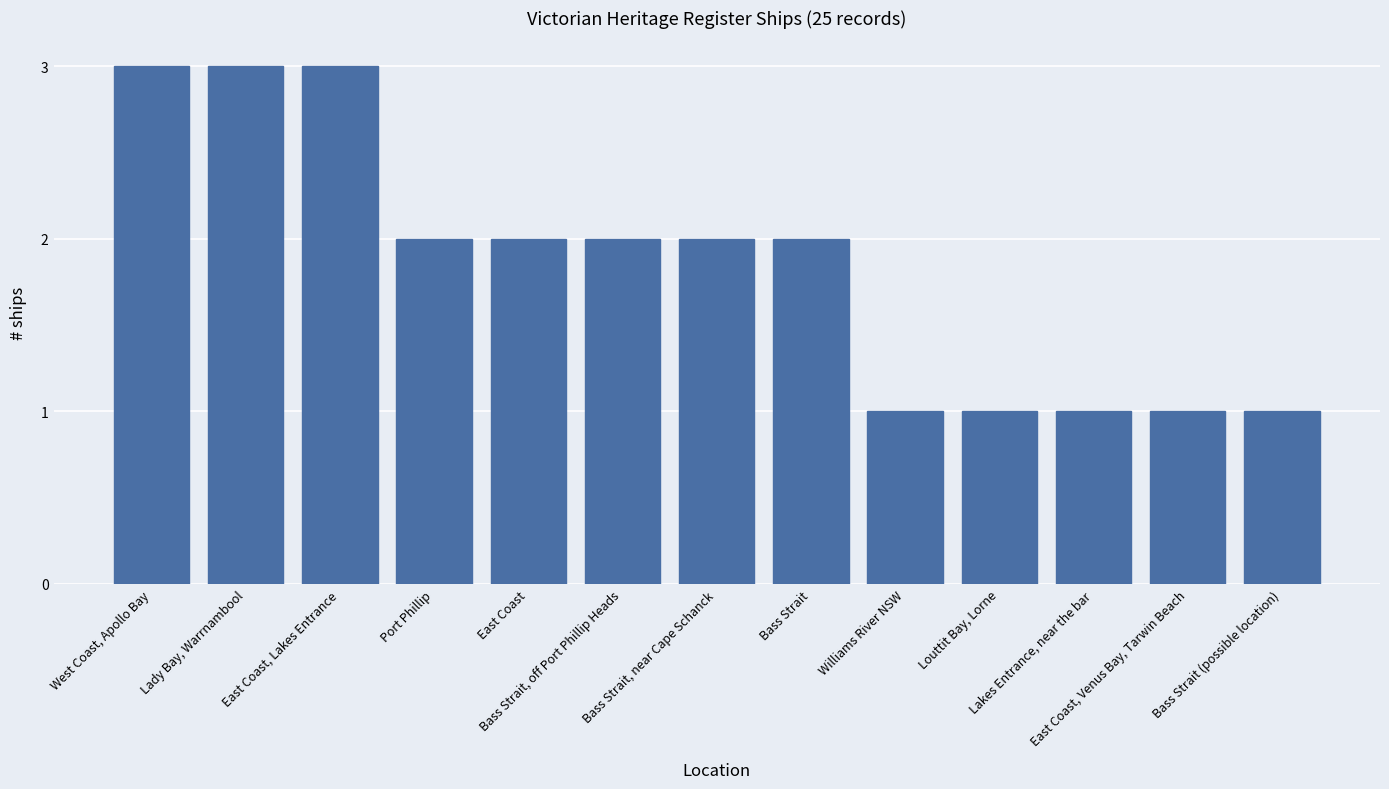

What is the minimum value shown in the chart?

1